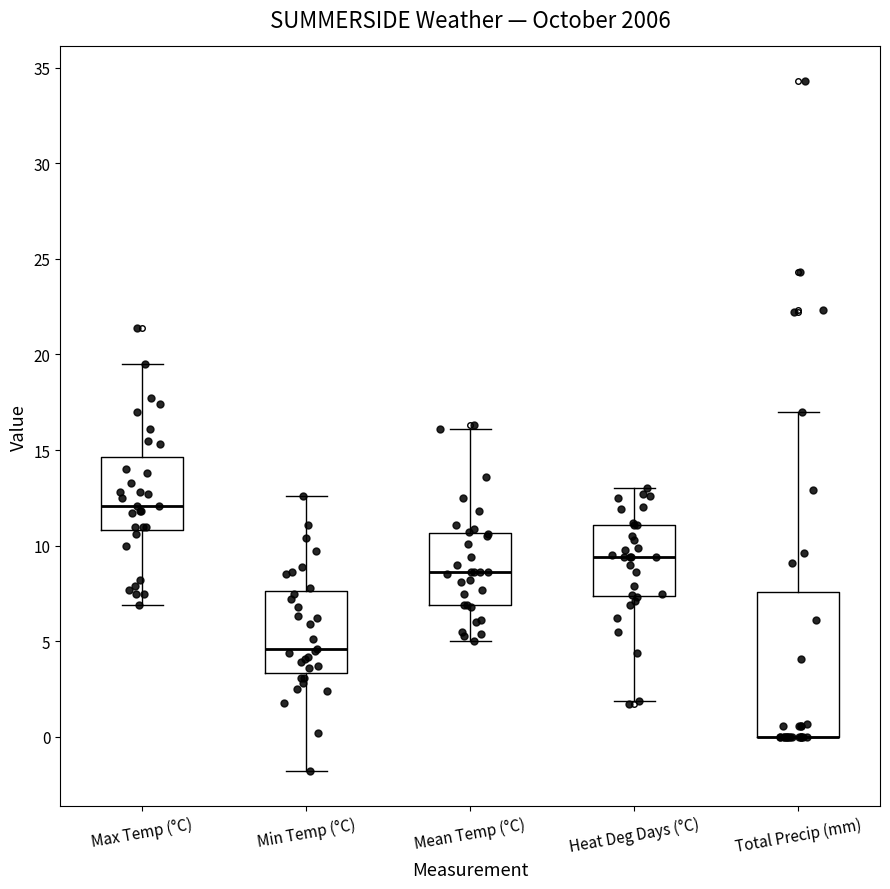

Which box is the tallest, from its lower edge to its upper edge?

Total Precip (mm)